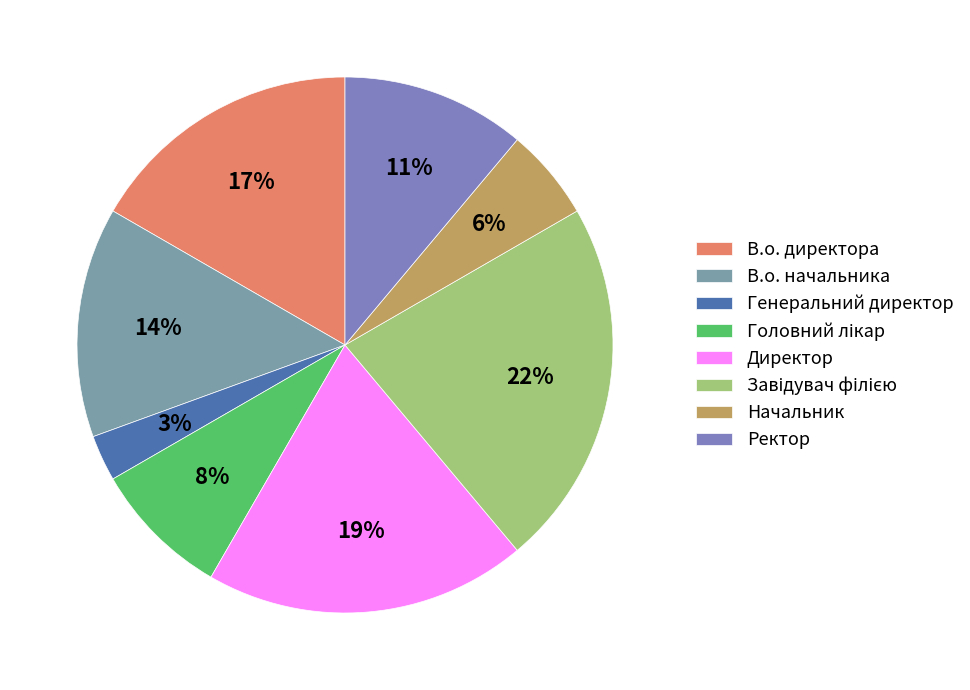

Which slice is the smallest?

Генеральний директор